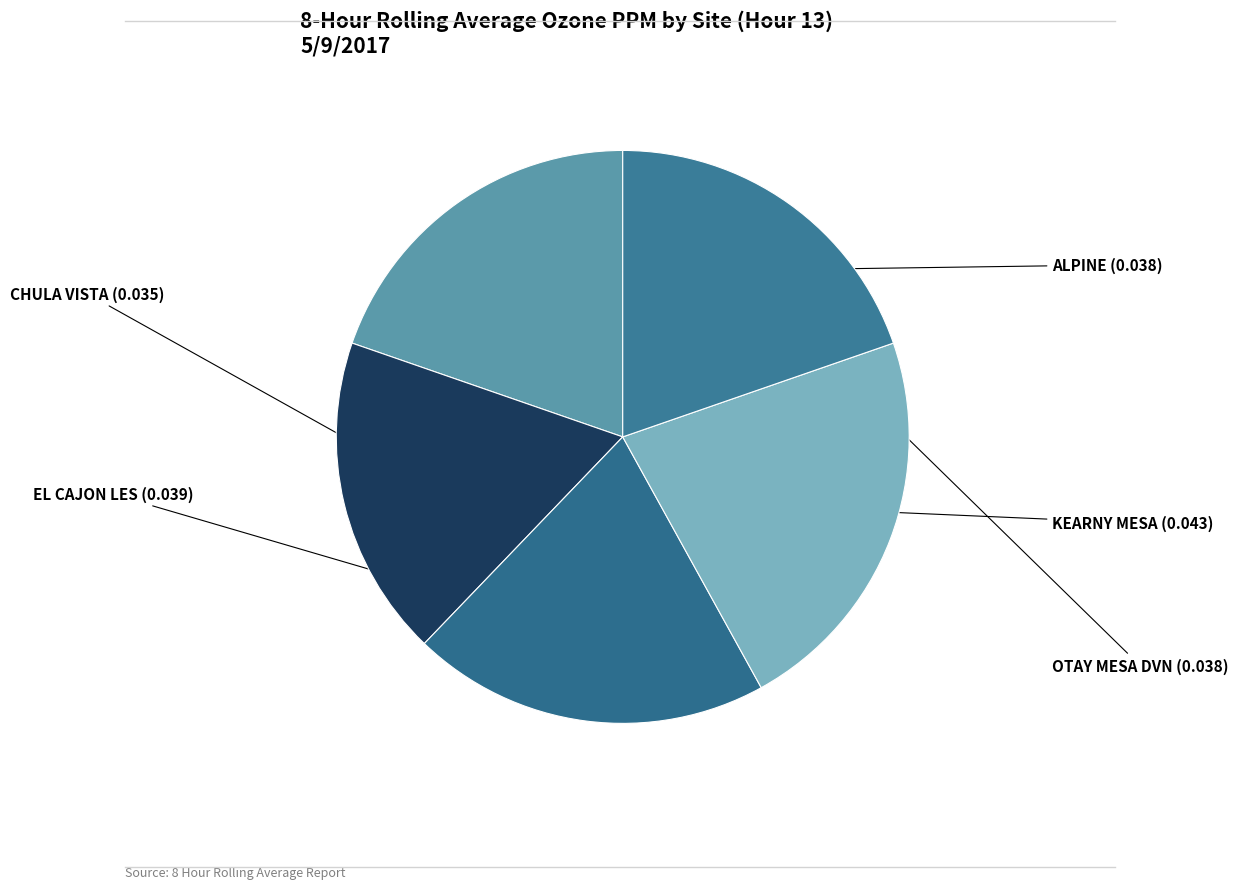

Do CHULA VISTA and KEARNY MESA together represent more than half of the pie?

No